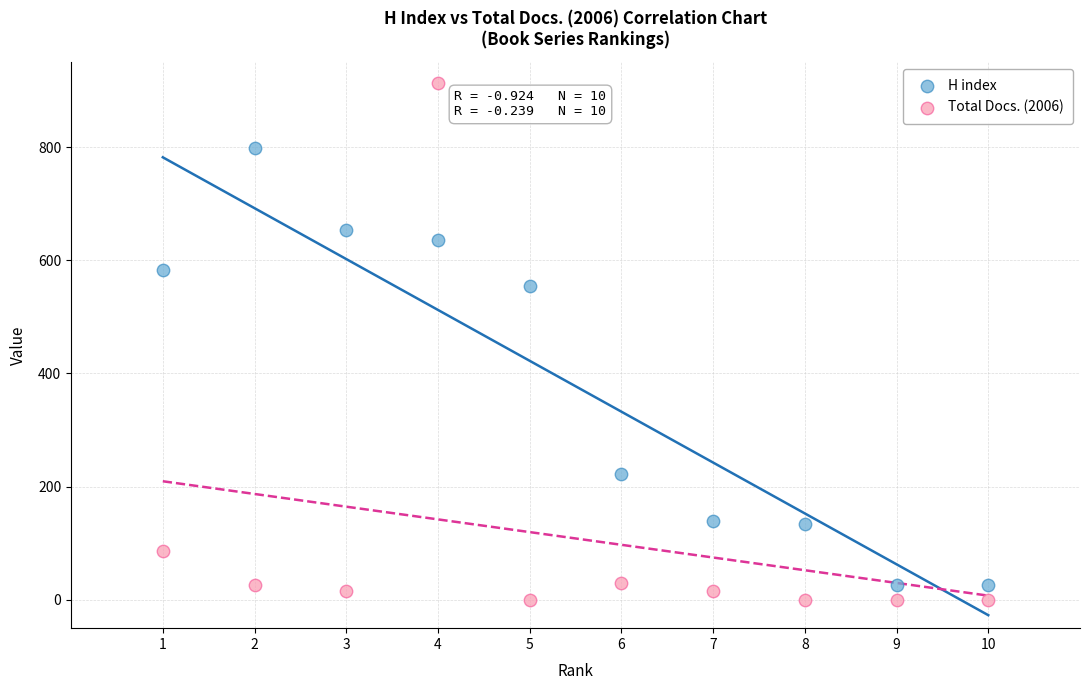

In the H index series, what Y value is closest to 412?

554